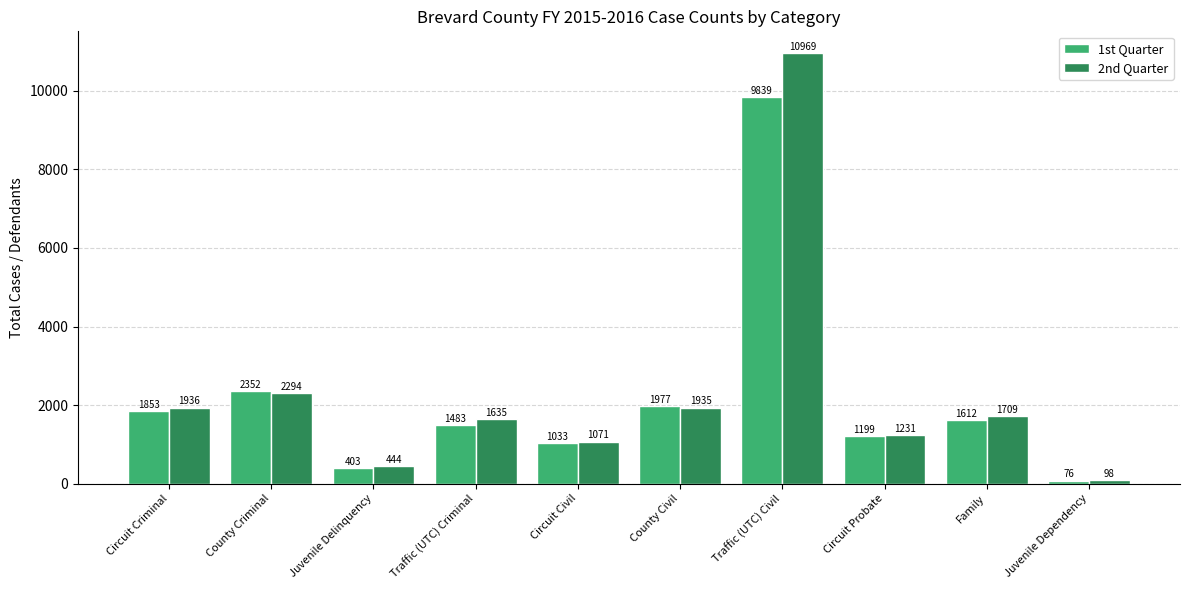

True or false: 2nd Quarter has a value of 2294 at County Criminal.

True